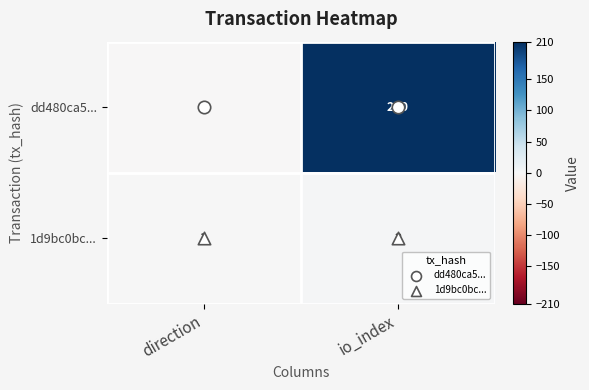

What is the difference between the highest and lowest values at io_index?

208